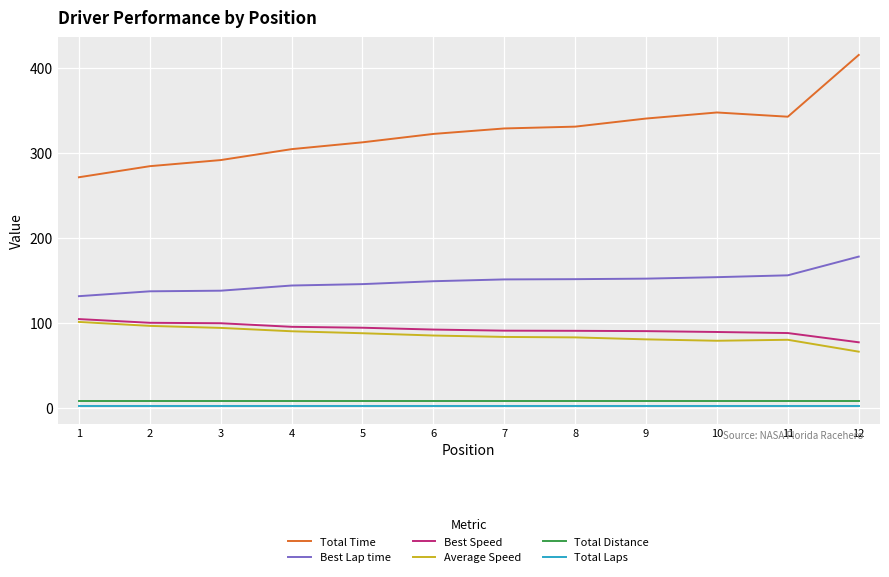

Is it true that Total Time equals 415.2 at 12?

True